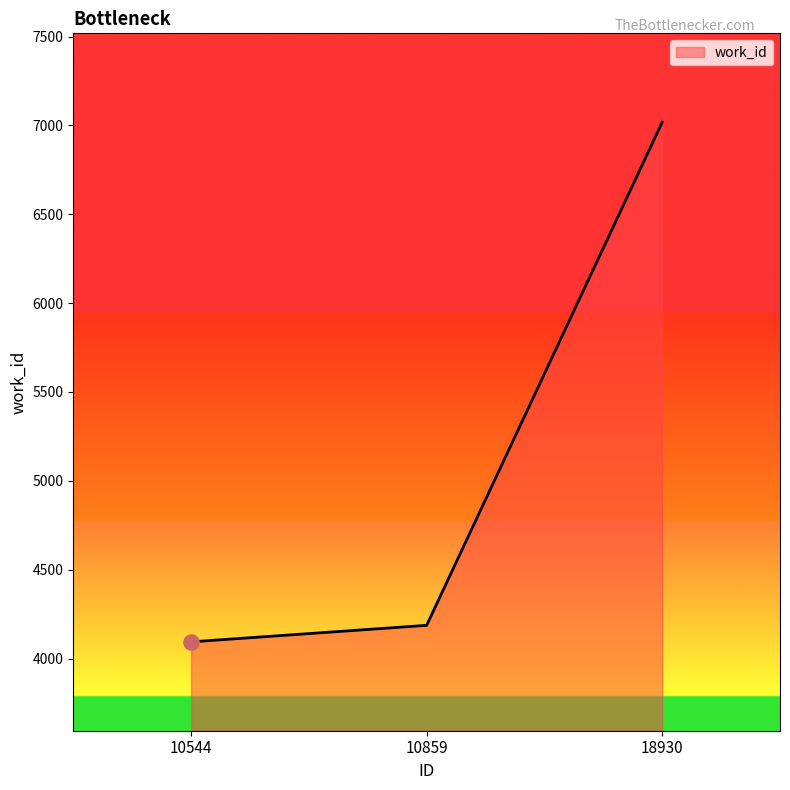

Which has a higher value, 10859 or 18930?

18930